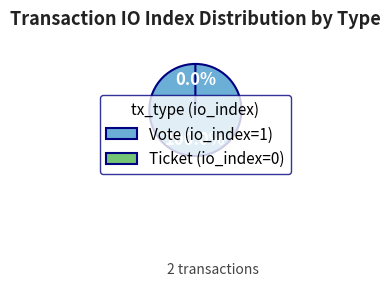

What is the total percentage of Ticket (io_index=0) and Vote (io_index=1)?

100.0%